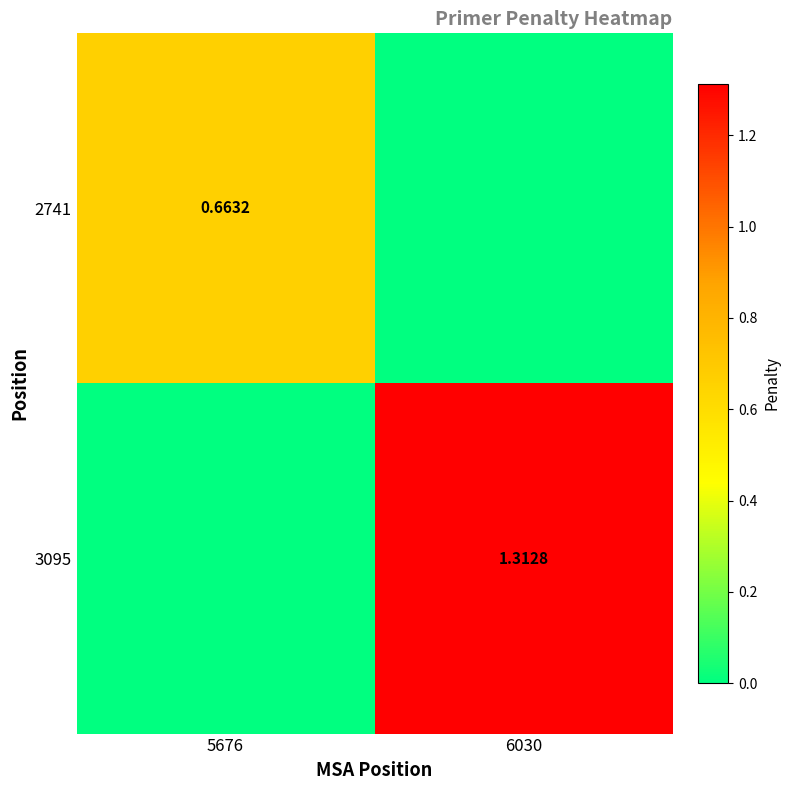

How many data points in 2741 are above 0?

1